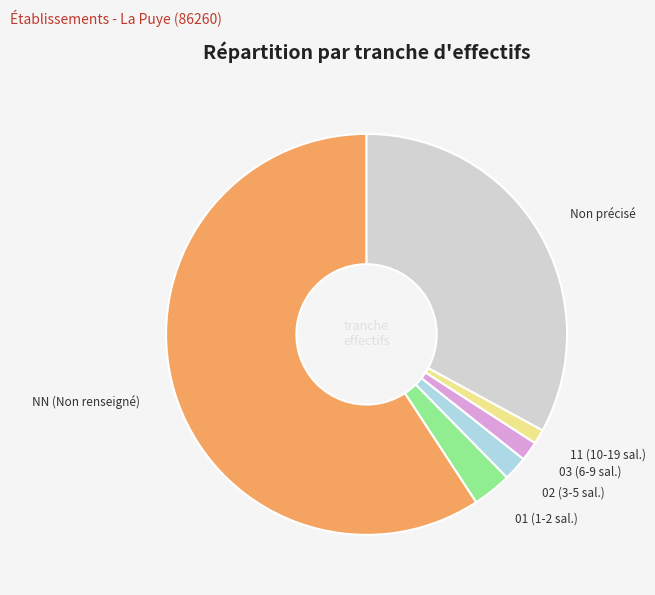

Is the sum of 02 (3-5 sal.) and 03 (6-9 sal.) greater than half?

No